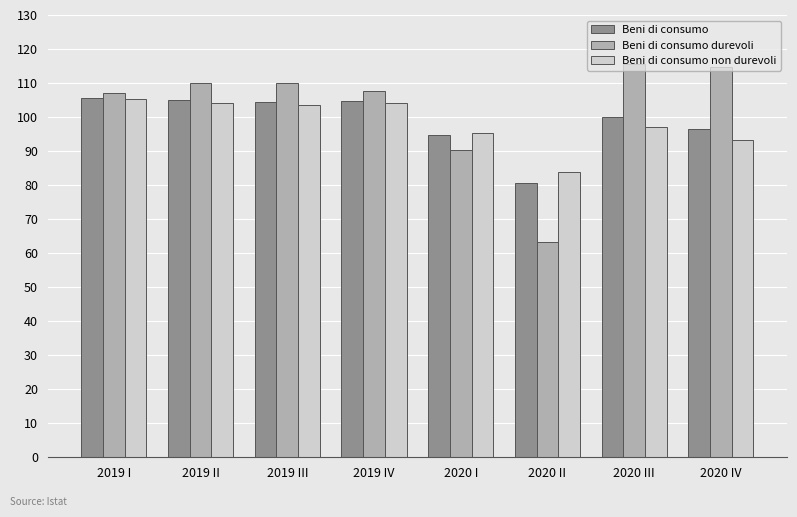

Does the chart contain any negative values?

No